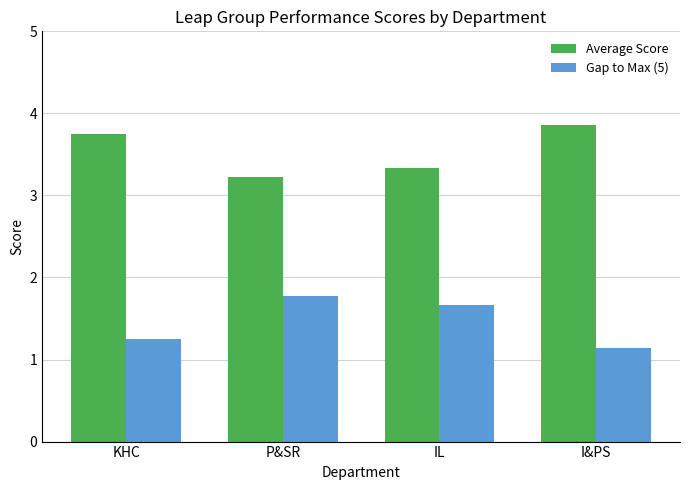

Which label corresponds to the largest value in the chart?

I&PS